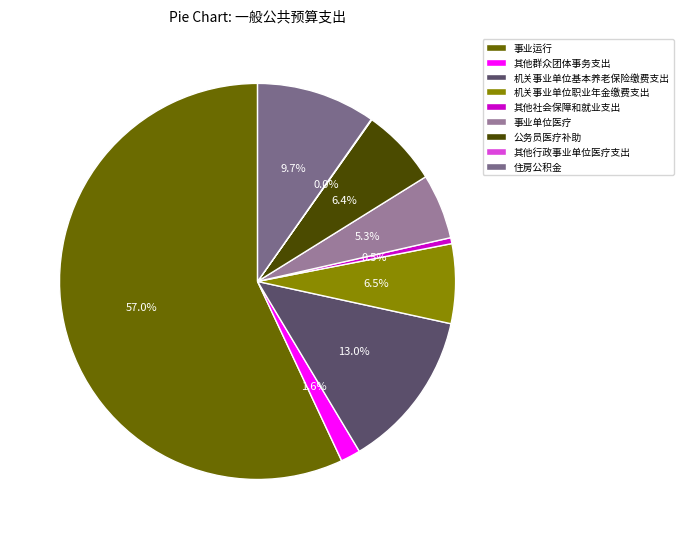

Rank the categories by value from highest to lowest.

事业运行, 机关事业单位基本养老保险缴费支出, 住房公积金, 机关事业单位职业年金缴费支出, 公务员医疗补助, 事业单位医疗, 其他群众团体事务支出, 其他社会保障和就业支出, 其他行政事业单位医疗支出